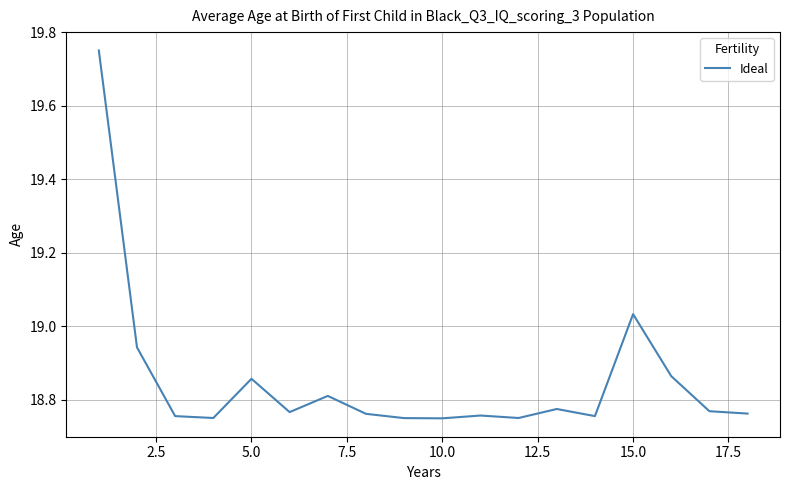

How many lines are shown in the chart?

1